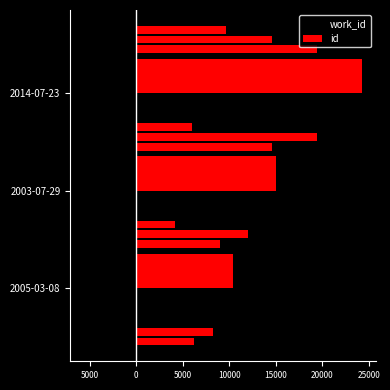

Which series has the largest total across all categories?

id